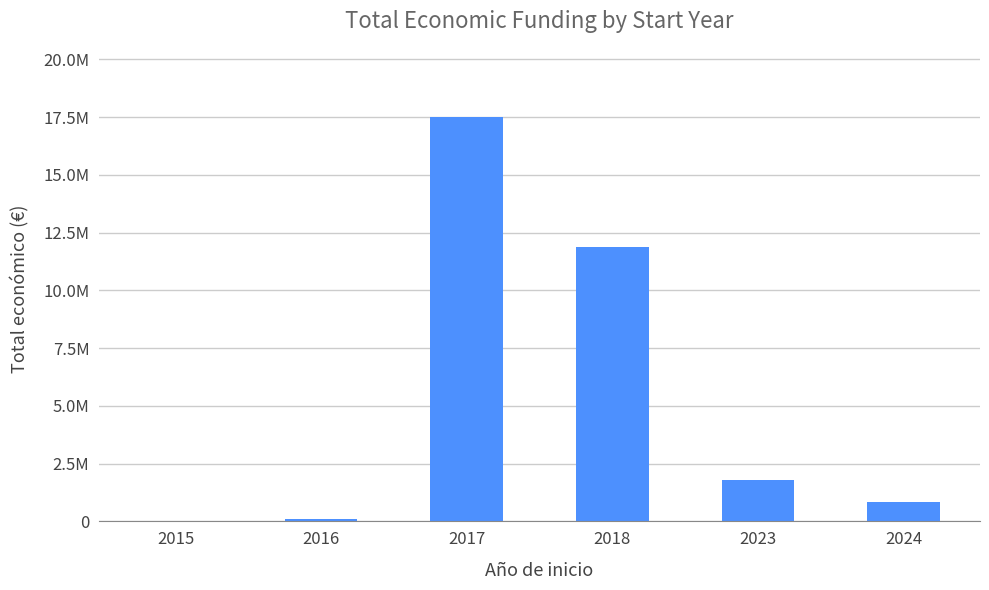

Are the bars horizontal?

No